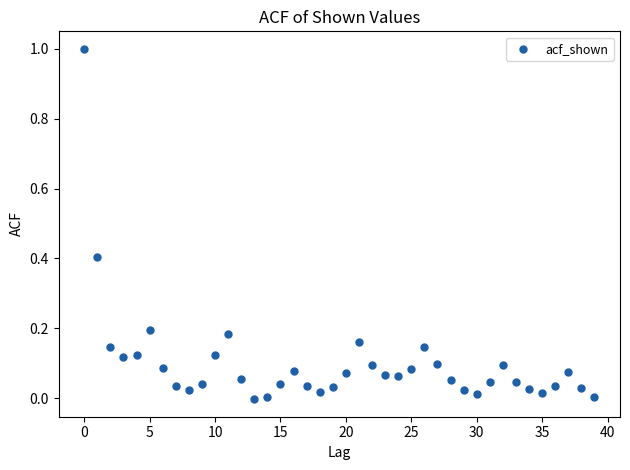

What is the range of Y values (max minus min)?

1.0